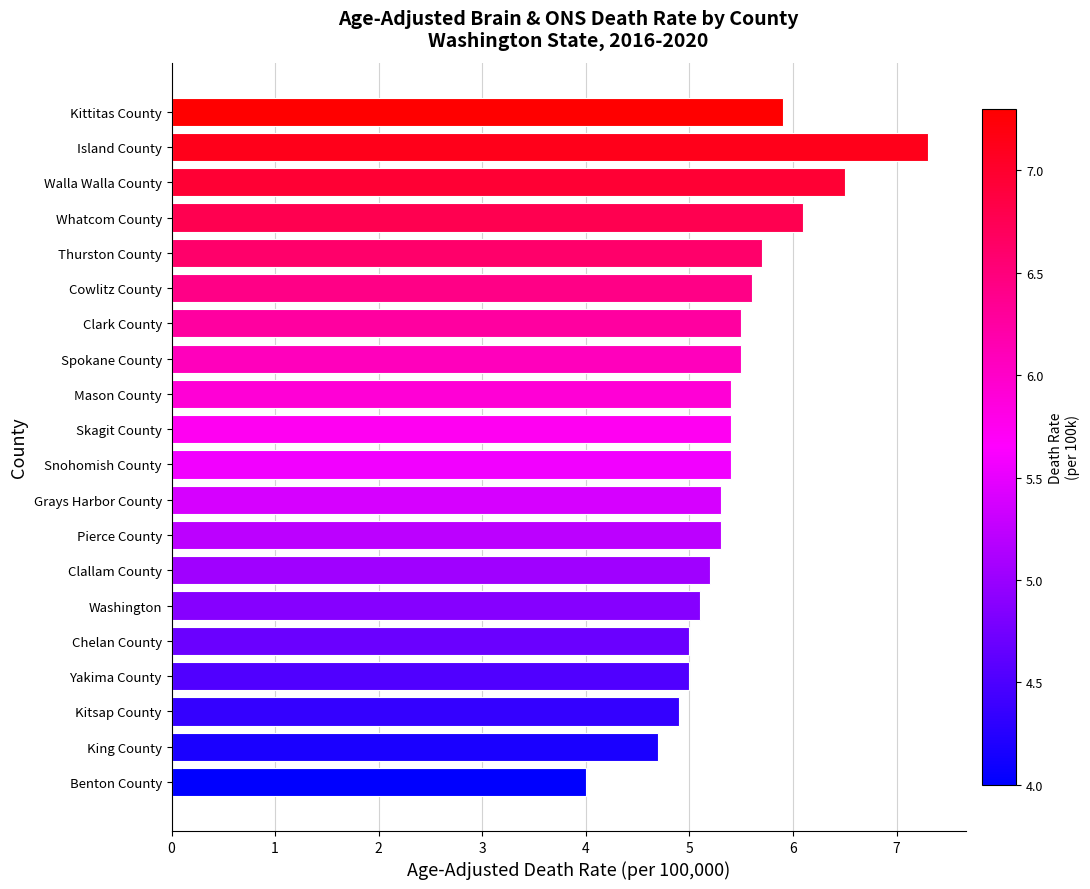

What value does the data have at Chelan County?

5.0